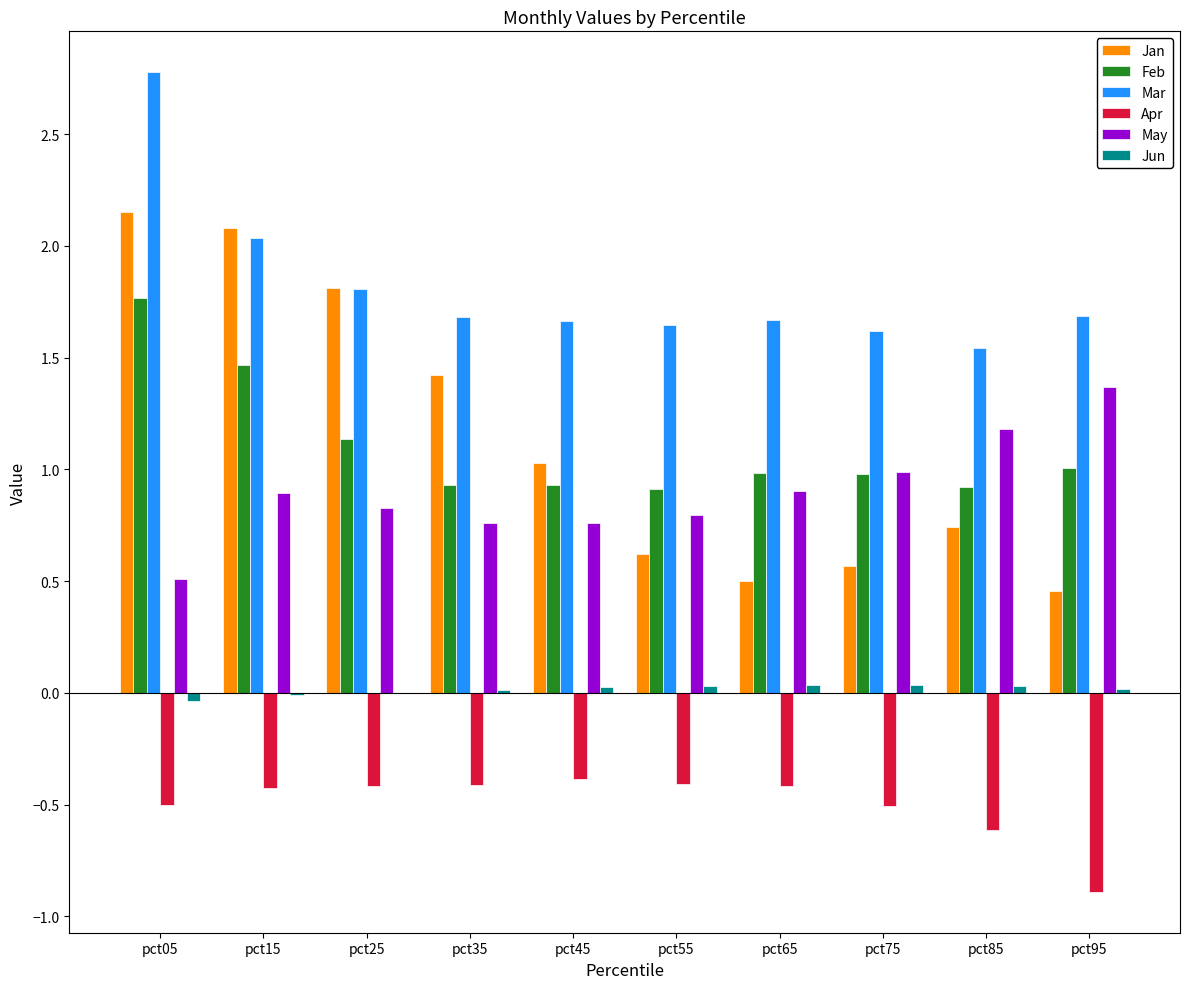

Is the value of Apr at pct55 greater than the value of Feb at pct05?

No